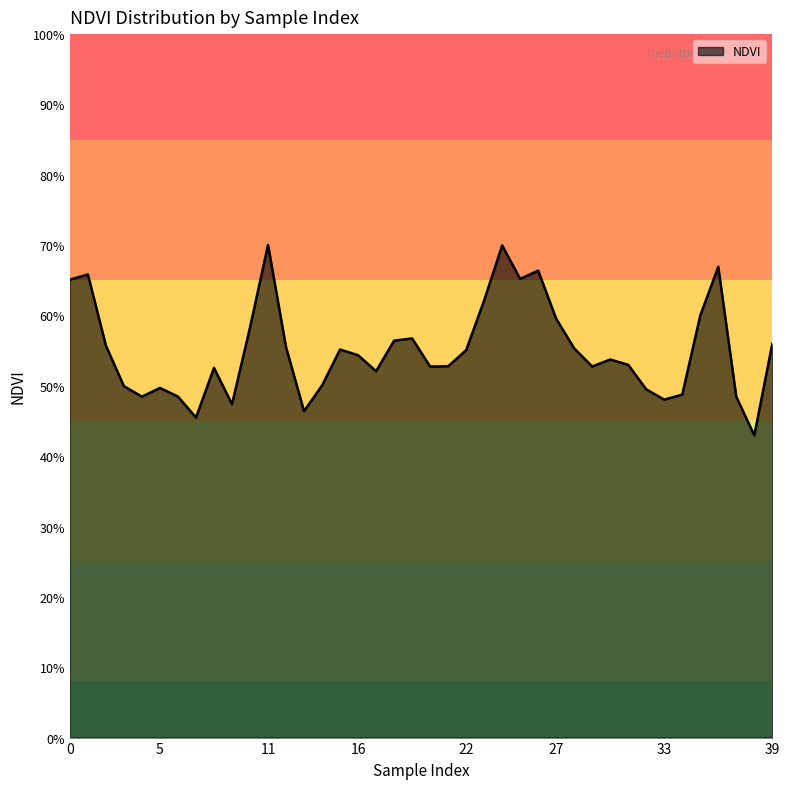

Does the chart display data point markers on the line(s)?

No